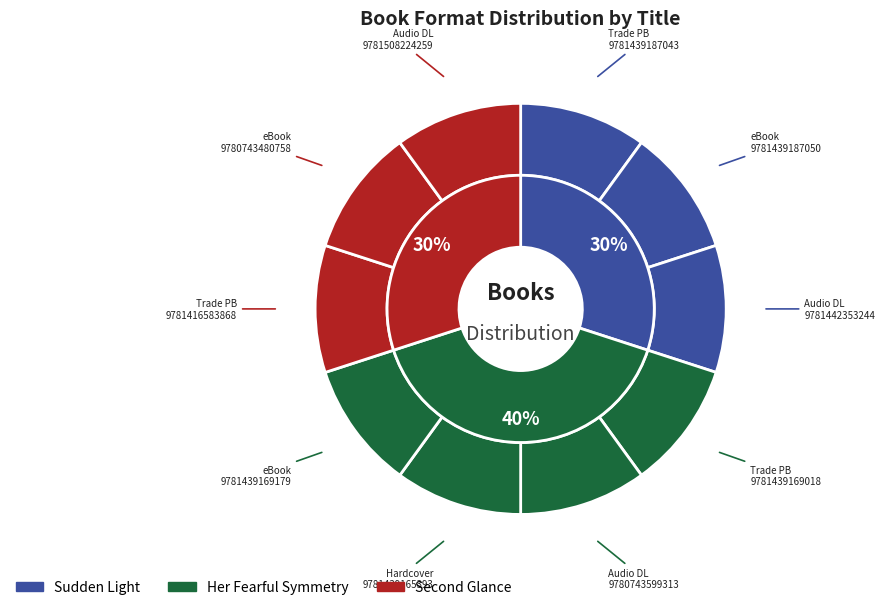

What is the ratio of the value at Sudden Light (Trade Paperback) to the value at Sudden Light (Audio Download)?

1.0